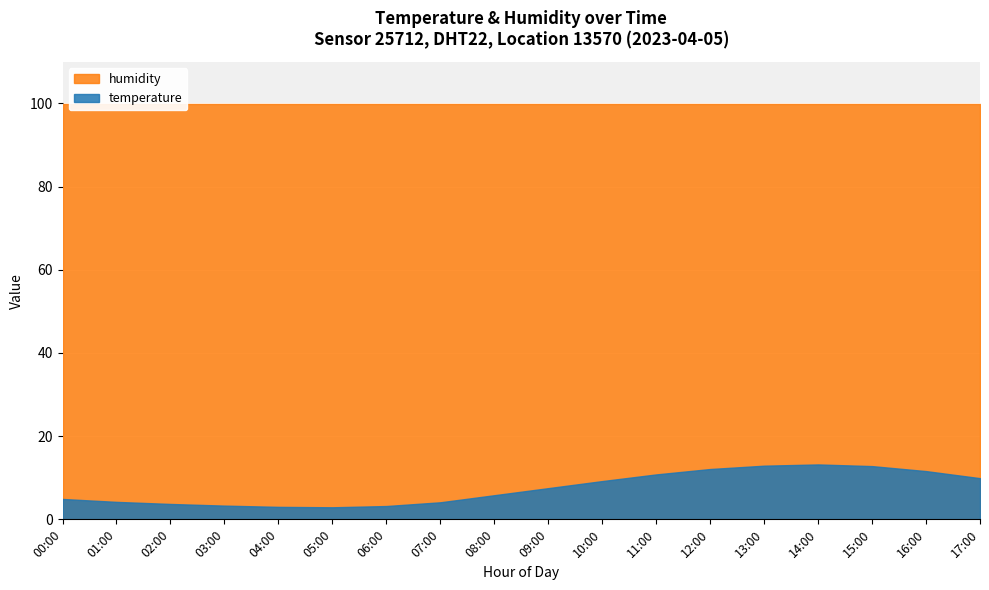

Reading left to right, what are all the values shown in this chart?

temperature: 00:00=4.9	01:00=4.2	02:00=3.7	03:00=3.3	04:00=3.0	05:00=2.9	06:00=3.2	07:00=4.1	08:00=5.8	09:00=7.5	10:00=9.2	11:00=10.8	12:00=12.1	13:00=12.9	14:00=13.2	15:00=12.8	16:00=11.6	17:00=9.9
humidity: 00:00=99.9	01:00=99.9	02:00=99.9	03:00=99.9	04:00=99.9	05:00=99.9	06:00=99.9	07:00=99.9	08:00=99.9	09:00=99.9	10:00=99.9	11:00=99.9	12:00=99.9	13:00=99.9	14:00=99.9	15:00=99.9	16:00=99.9	17:00=99.9